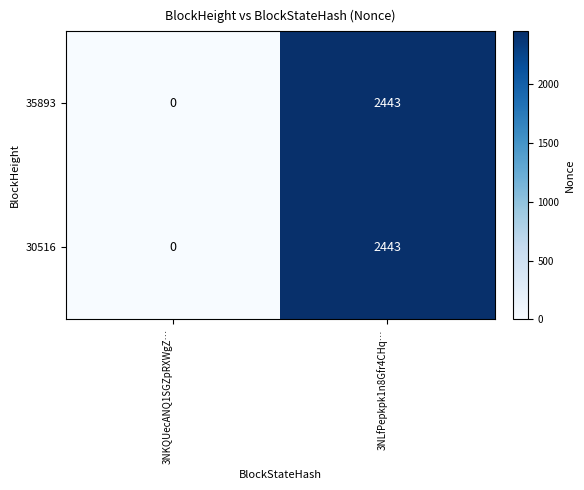

What is the difference between the maximum and minimum values in the 30516 series?

2443